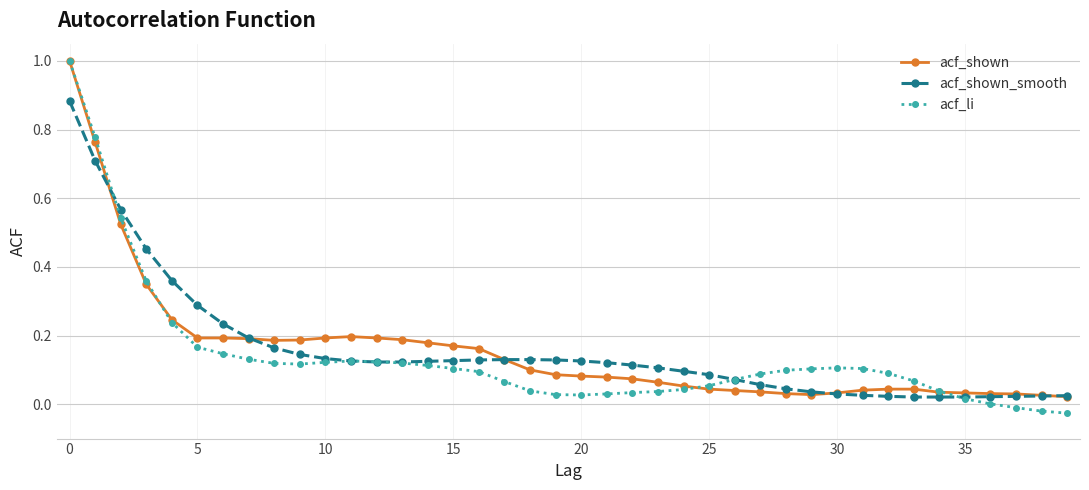

What is the maximum value shown in the chart?

1.0